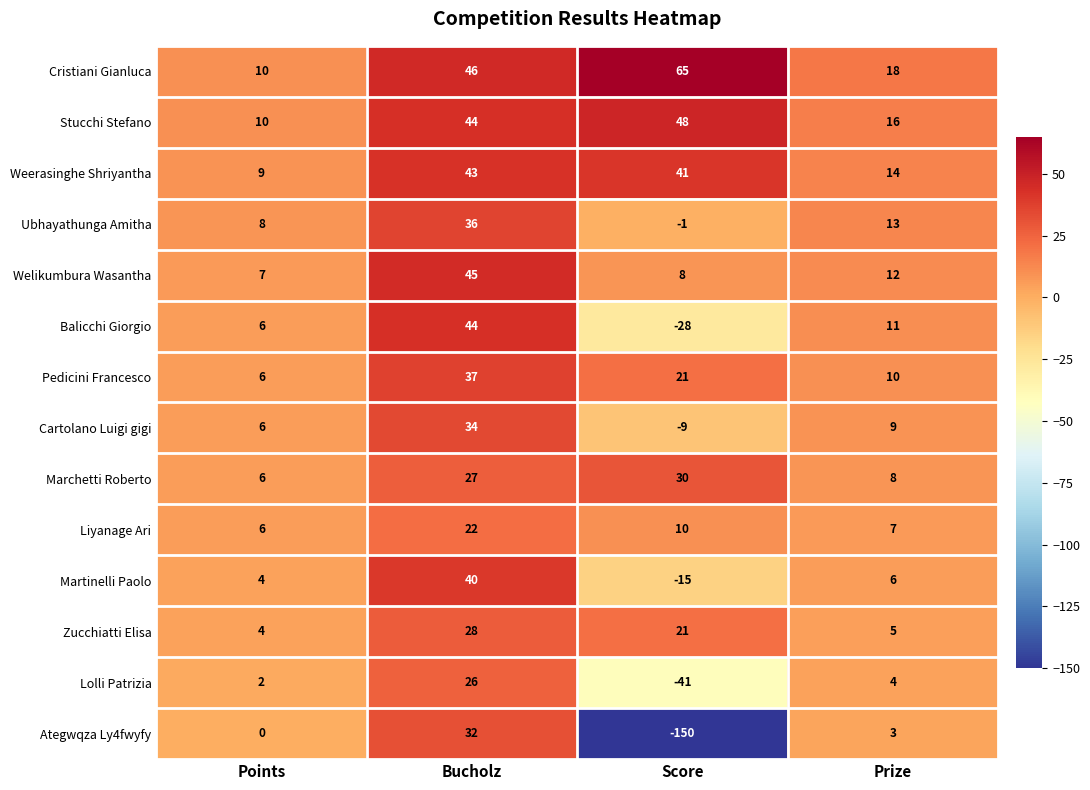

What is the difference between the Cristiani Gianluca values at Prize and Points?

8